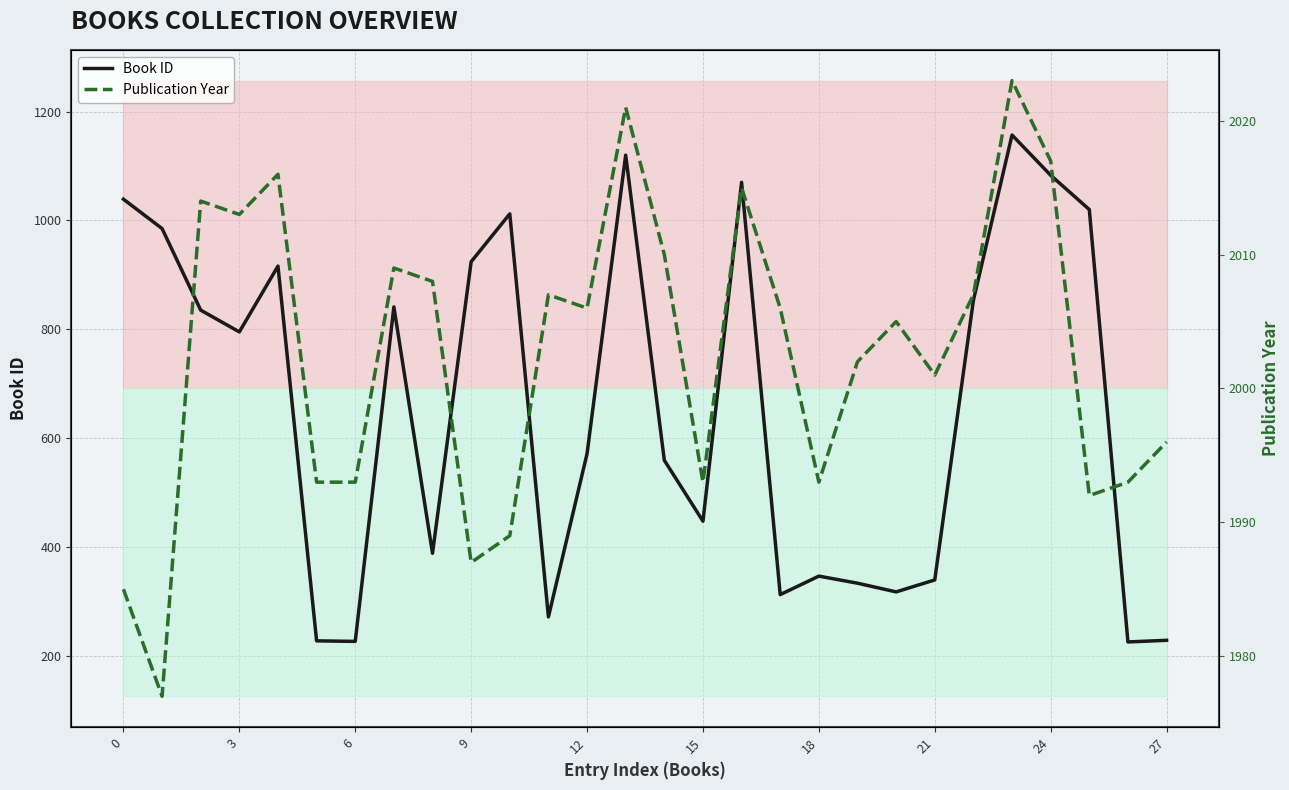

How many interior local valleys does the Publication Year series have?

8